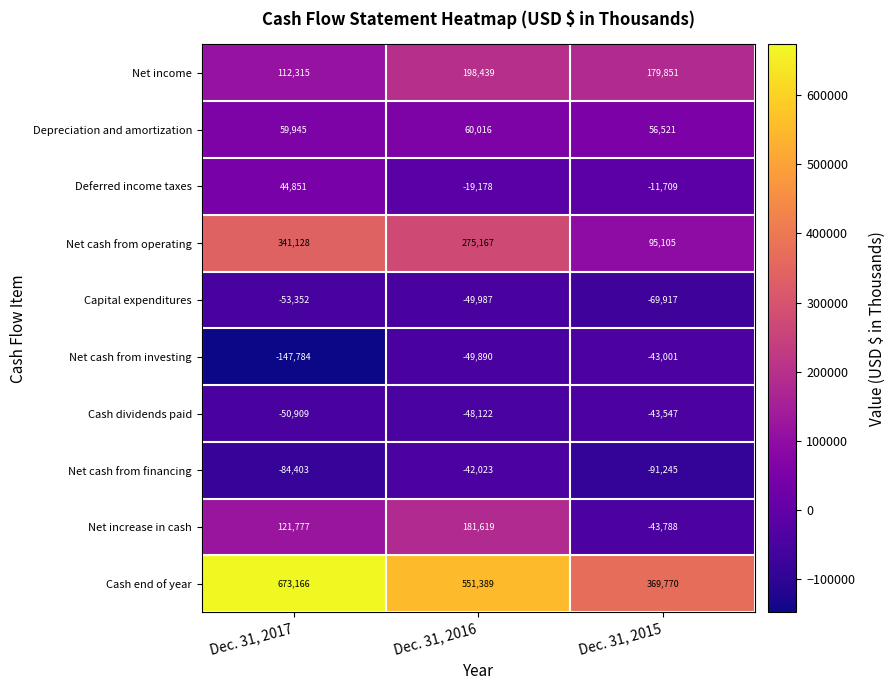

What is the sum of the Cash end of year values at Dec. 31, 2017 and Dec. 31, 2015?

1042936